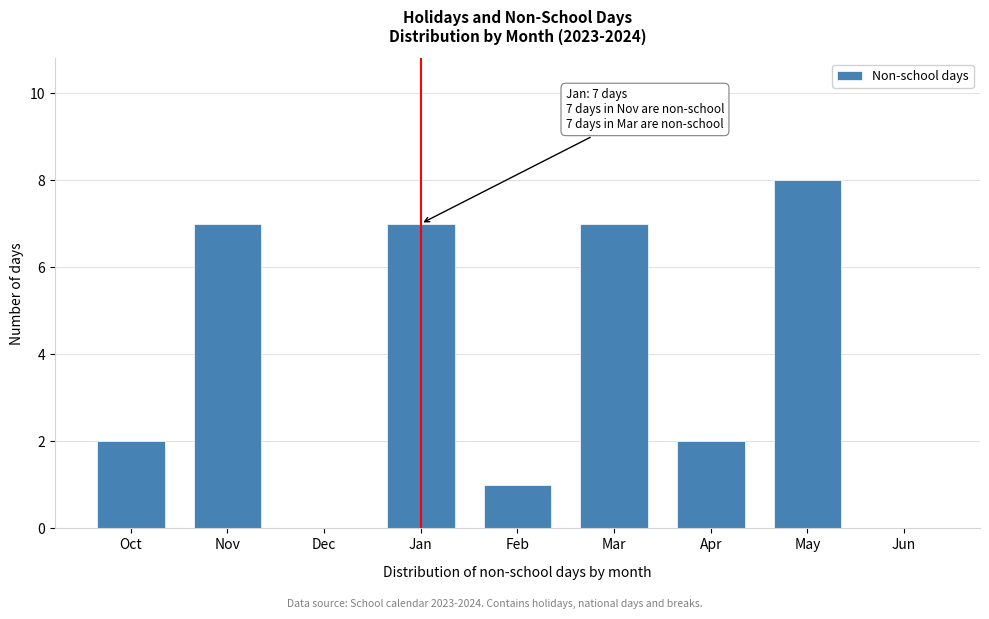

Reading right to left, what are all the values shown in this chart?

Jun=0	May=8	Apr=2	Mar=7	Feb=1	Jan=7	Dec=0	Nov=7	Oct=2